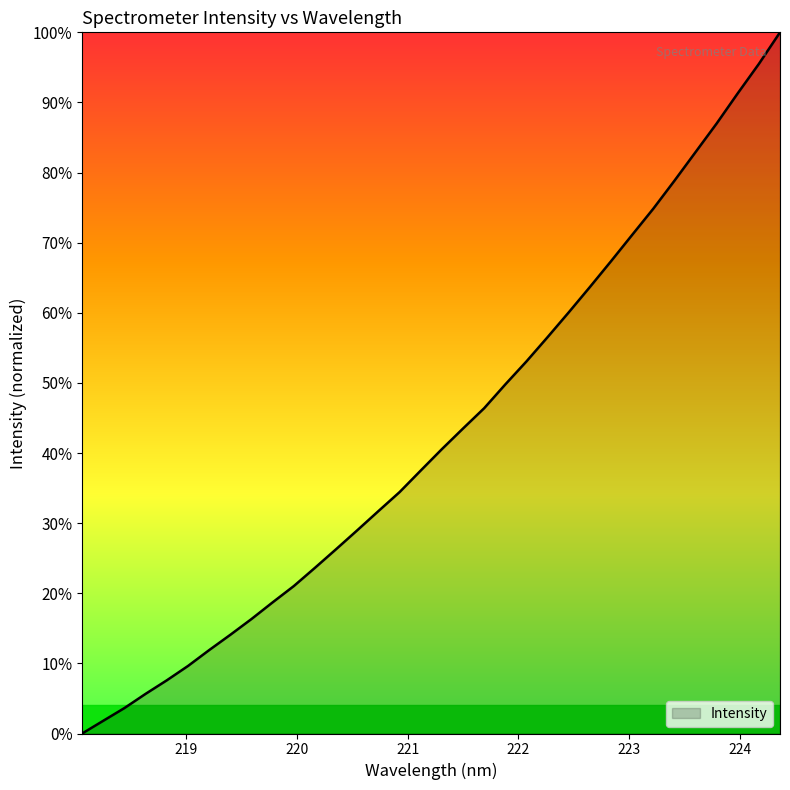

What is the greatest value displayed?

100.0